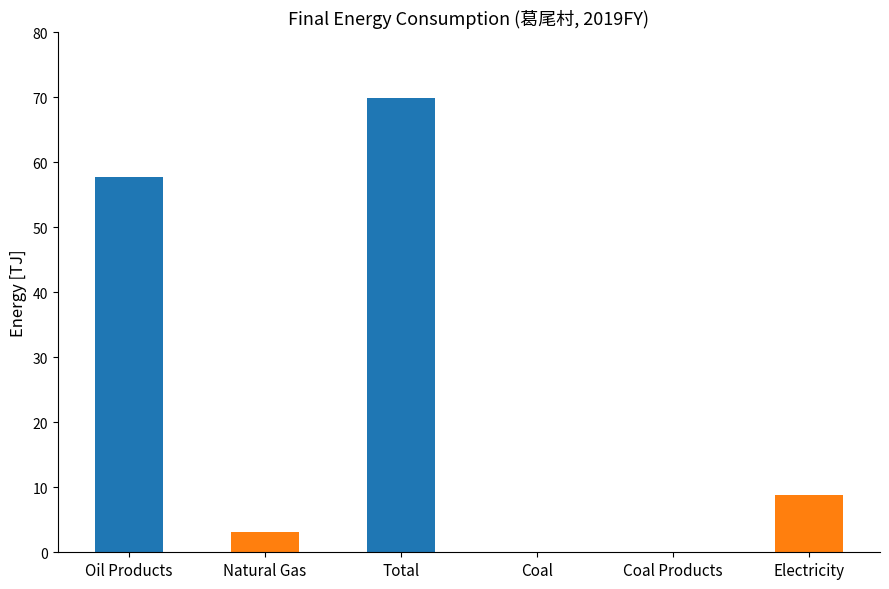

What is the maximum value shown in the chart?

69.9